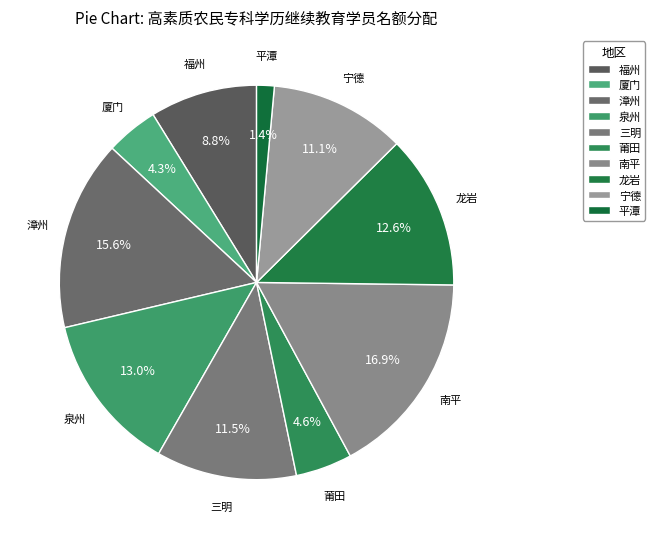

Between 泉州 and 龙岩, which is larger?

泉州